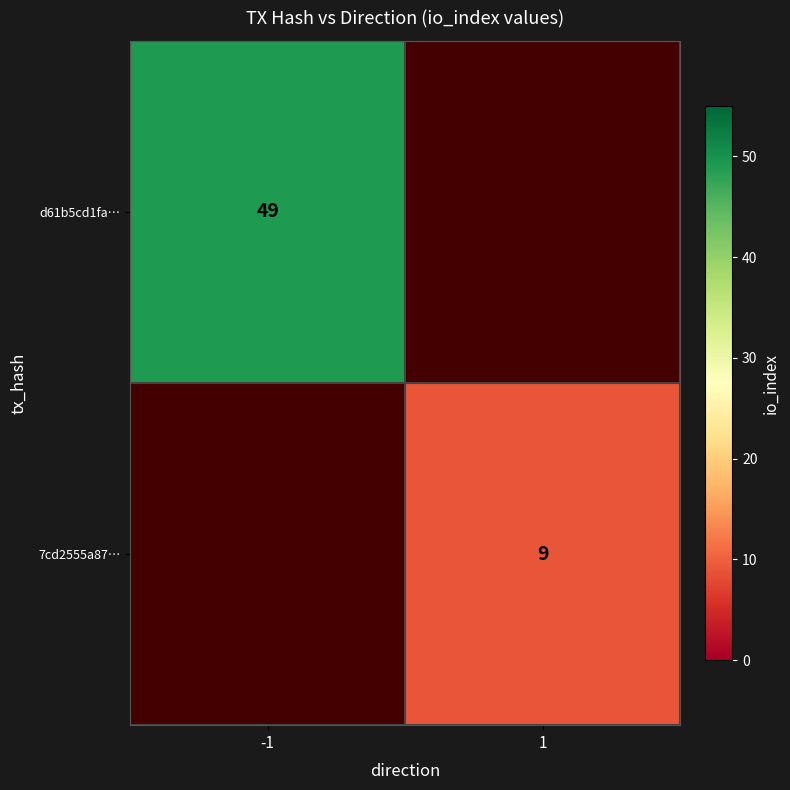

Is it true that 7cd2555a87… equals 3 at 1?

False